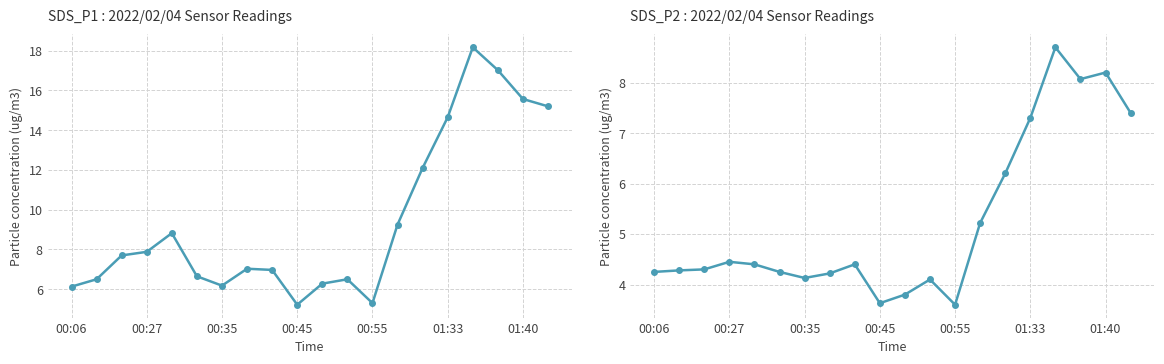

Does the chart display data point markers on the line(s)?

Yes